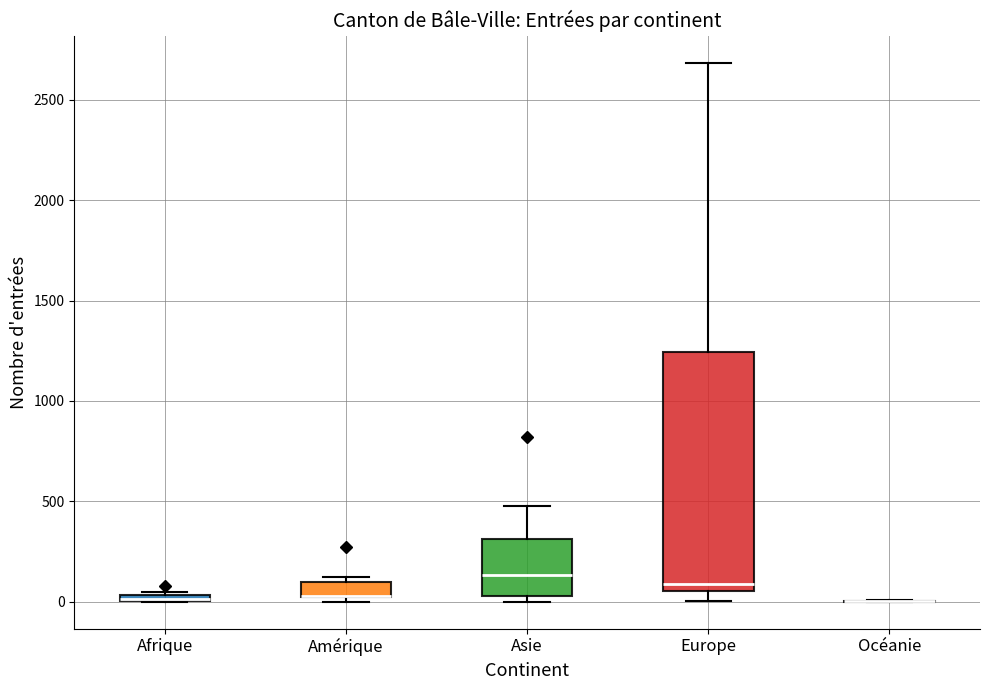

Comparing the boxes themselves (not the whiskers), which one is the tallest?

Europe